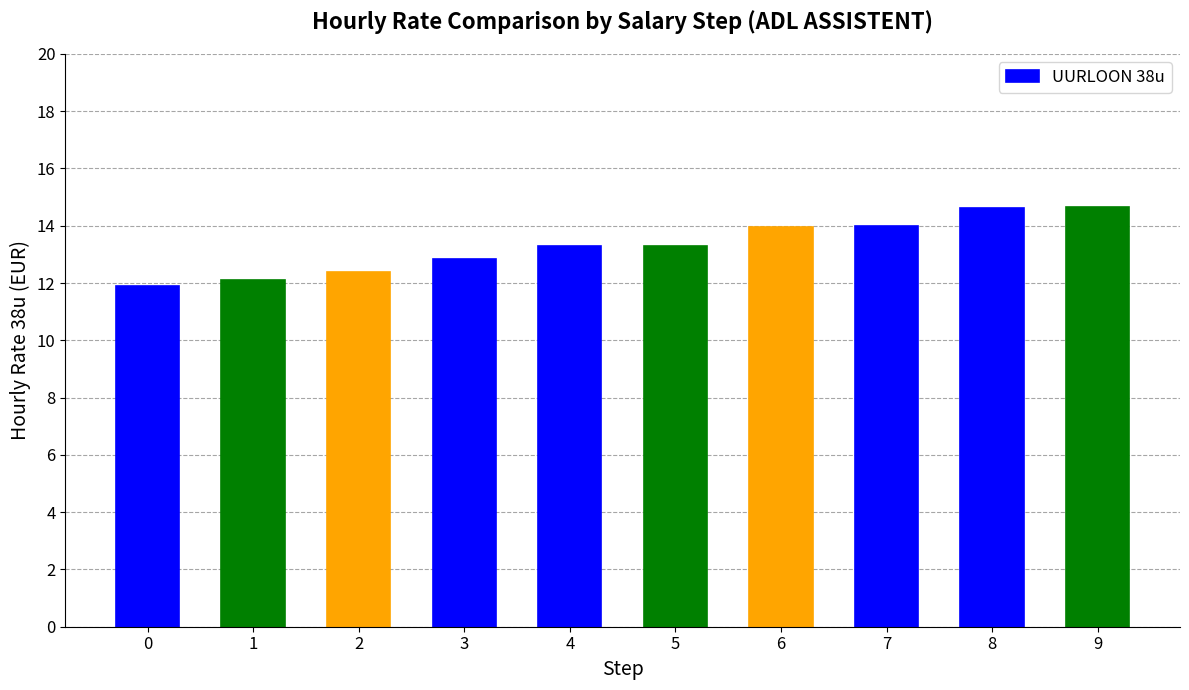

What is the difference between the maximum and minimum values?

2.8